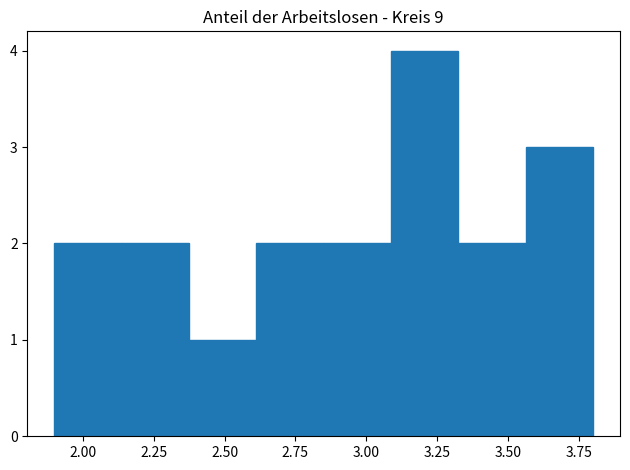

How tall is the bar that spans 3.10 to 3.35 on the x-axis? Neither the bar edges nor the heights are printed on the chart, so give them approximately, as read against the axes.

4